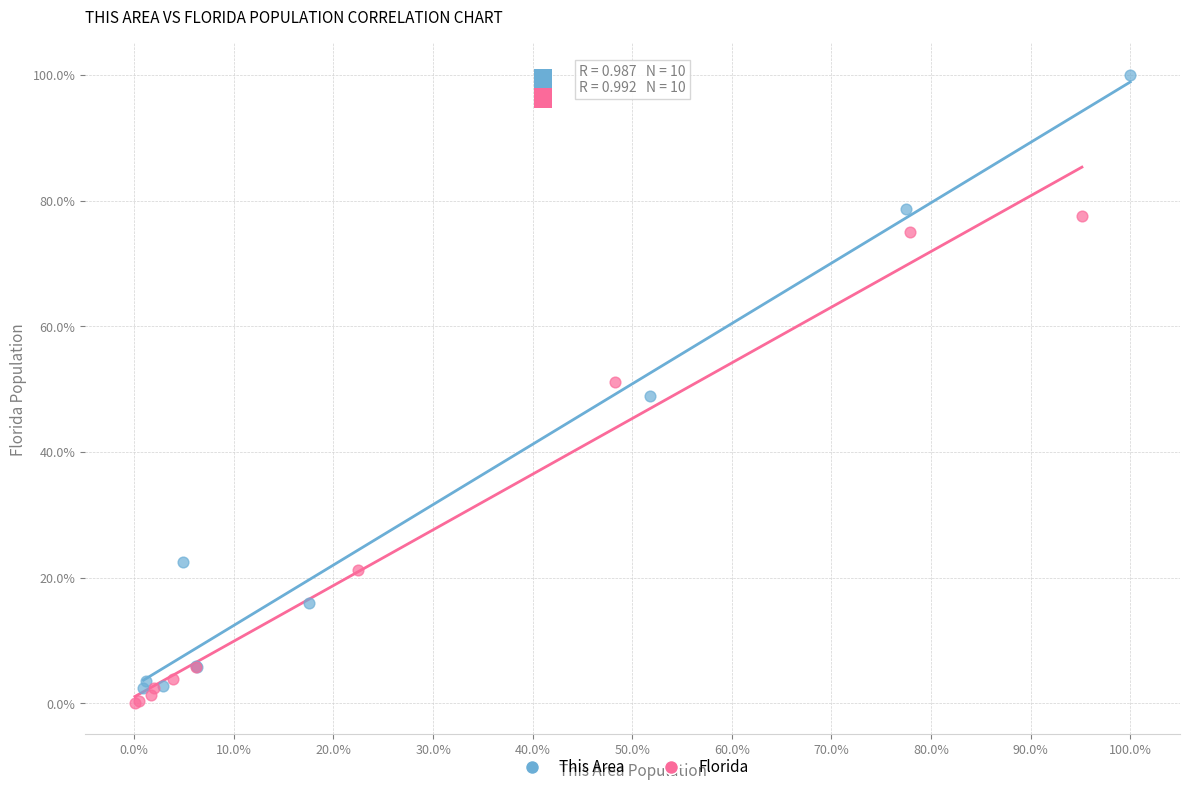

Which series reaches the minimum Y coordinate?

Florida